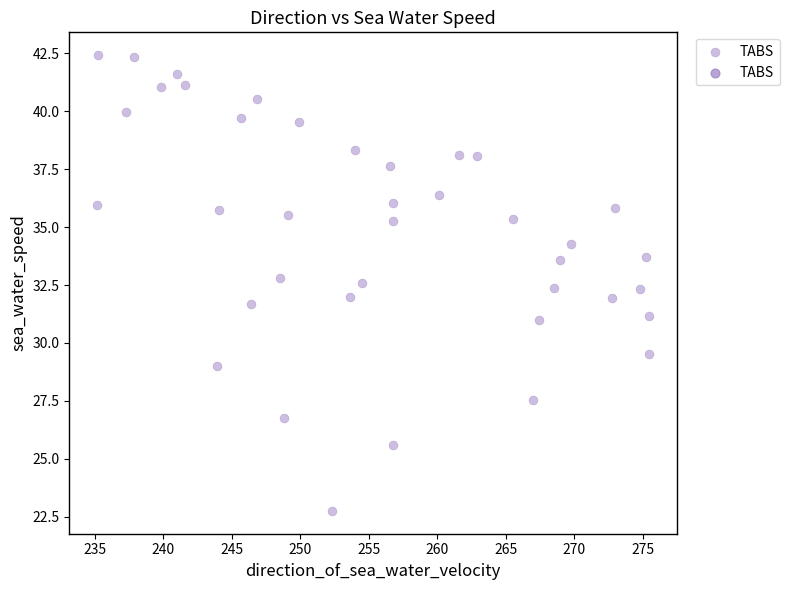

What is the range of Y values (max minus min)?

19.7